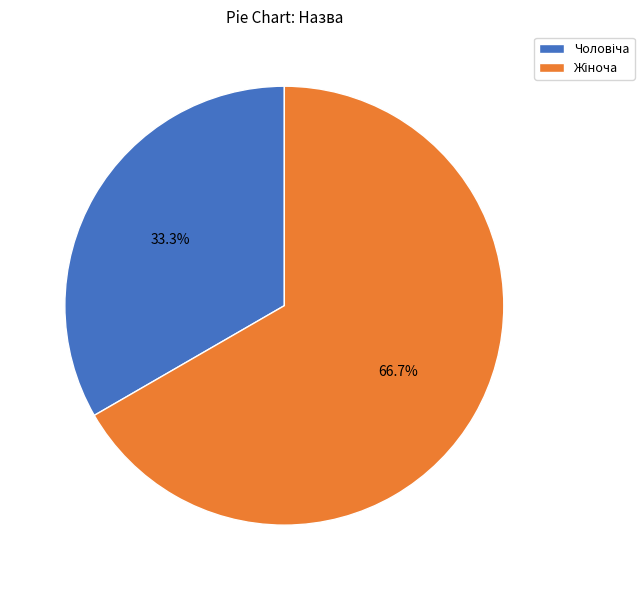

Is there any slice that represents more than half of the pie?

Yes